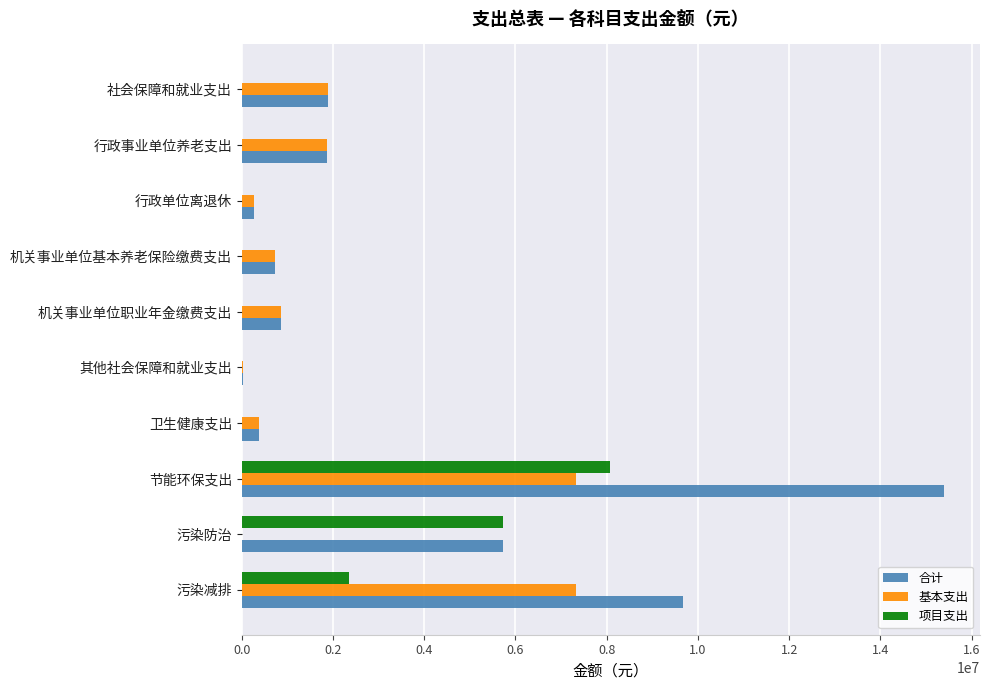

True or false: 基本支出 has a value of 748576.9 at 社会保障和就业支出.

False